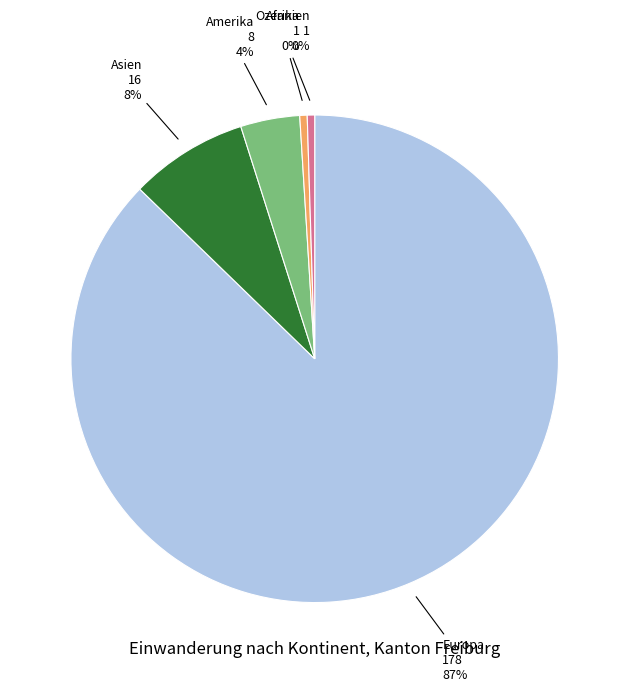

To the nearest percent, what is the average slice percentage?

20%